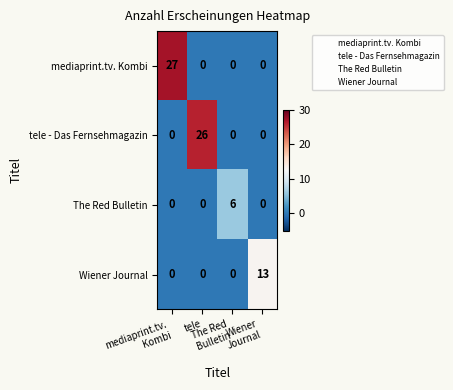

Which series has the largest range (max minus min)?

mediaprint.tv. Kombi